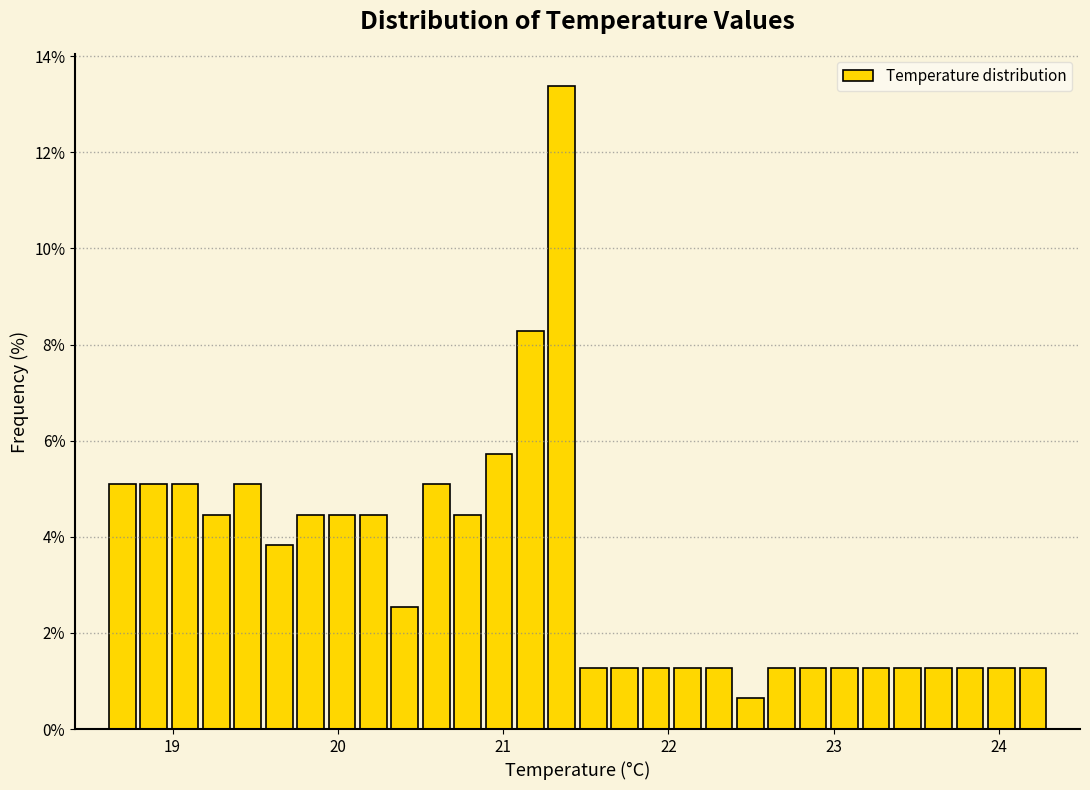

Around what value on the x-axis is the tallest bar? Give the approximate position of its centre, as read against the axis.

21.4